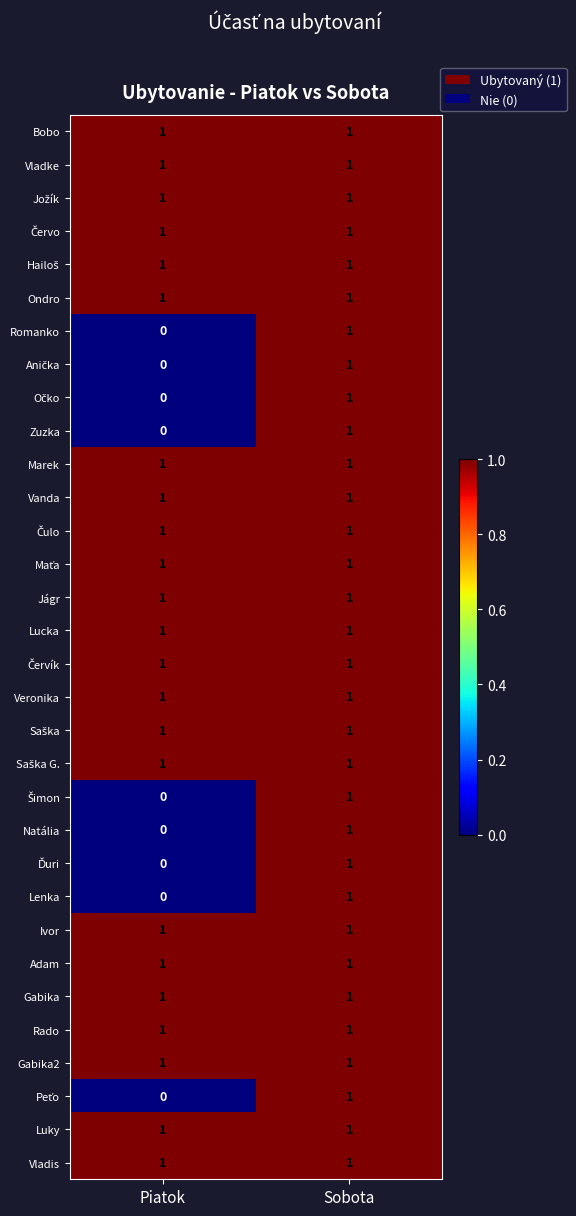

At which category does the chart reach its minimum across all series?

Piatok